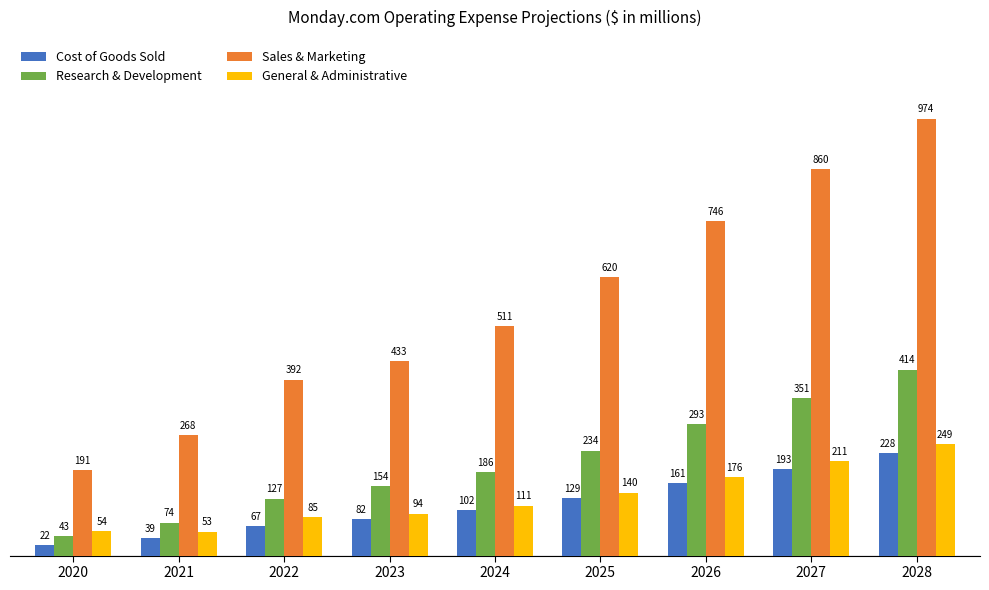

Are the bars grouped side by side (vs. stacked)?

Yes